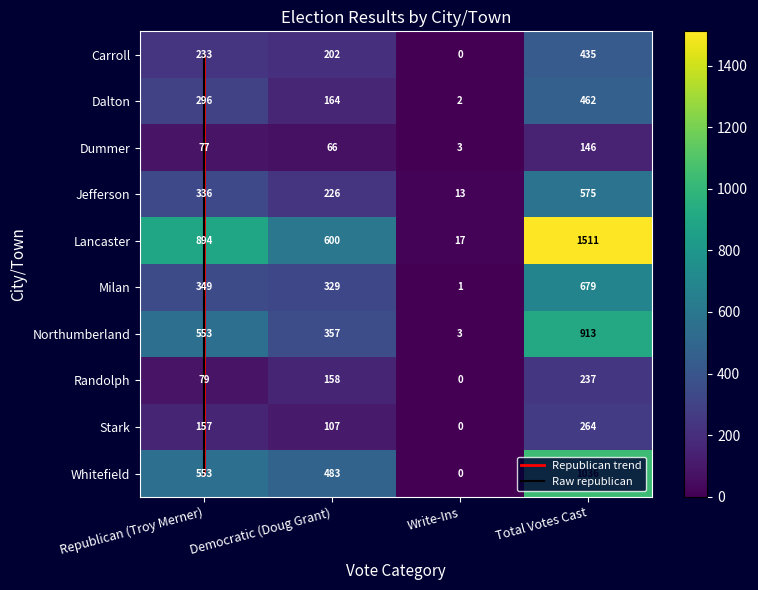

What is the sum of the Randolph values at Democratic (Doug Grant) and Republican (Troy Merner)?

237